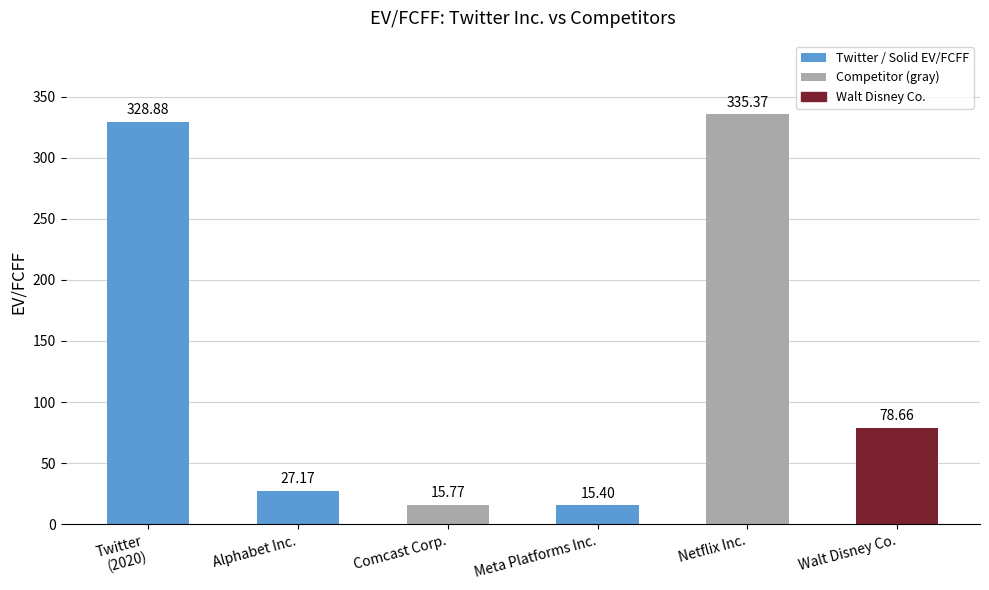

What is the average value?

133.5